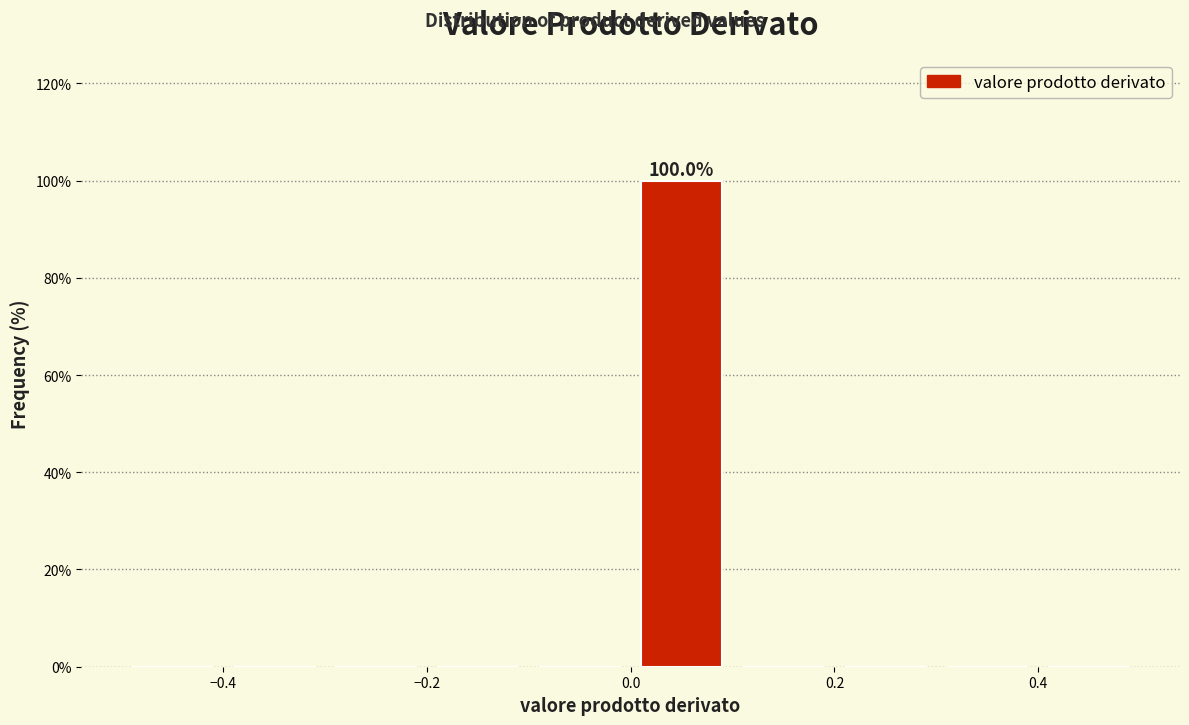

Over which range of the x-axis is the bar tallest?

0.0 to 0.1